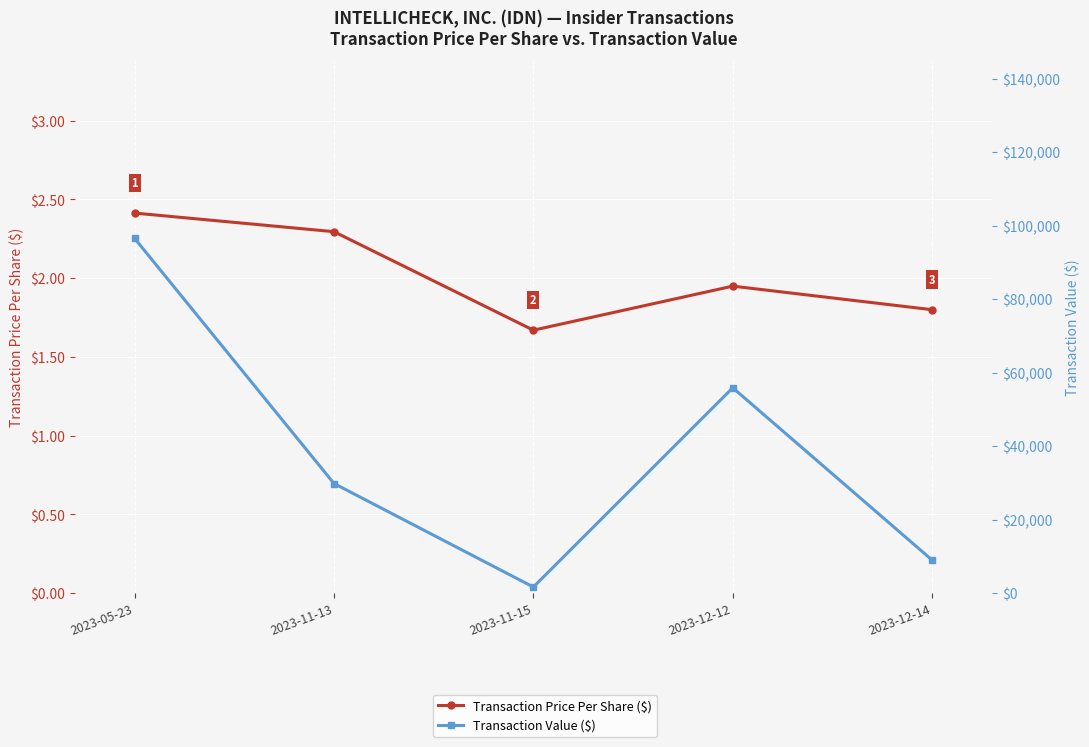

What is the spread (max minus min) of values at 2023-12-14?

8998.2